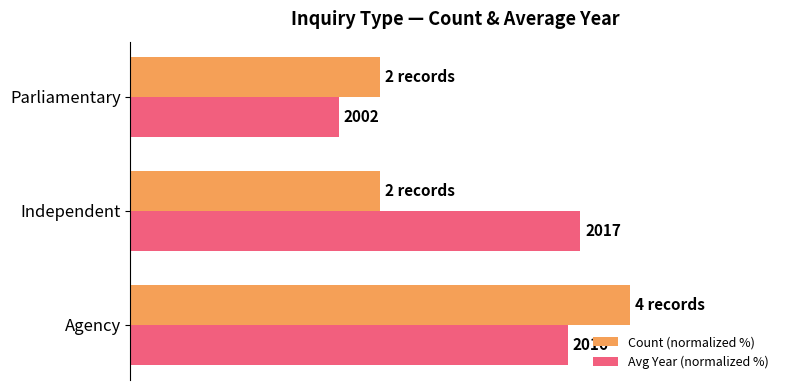

What are all the series names shown in the legend?

Count (normalized %), Avg Year (normalized %)